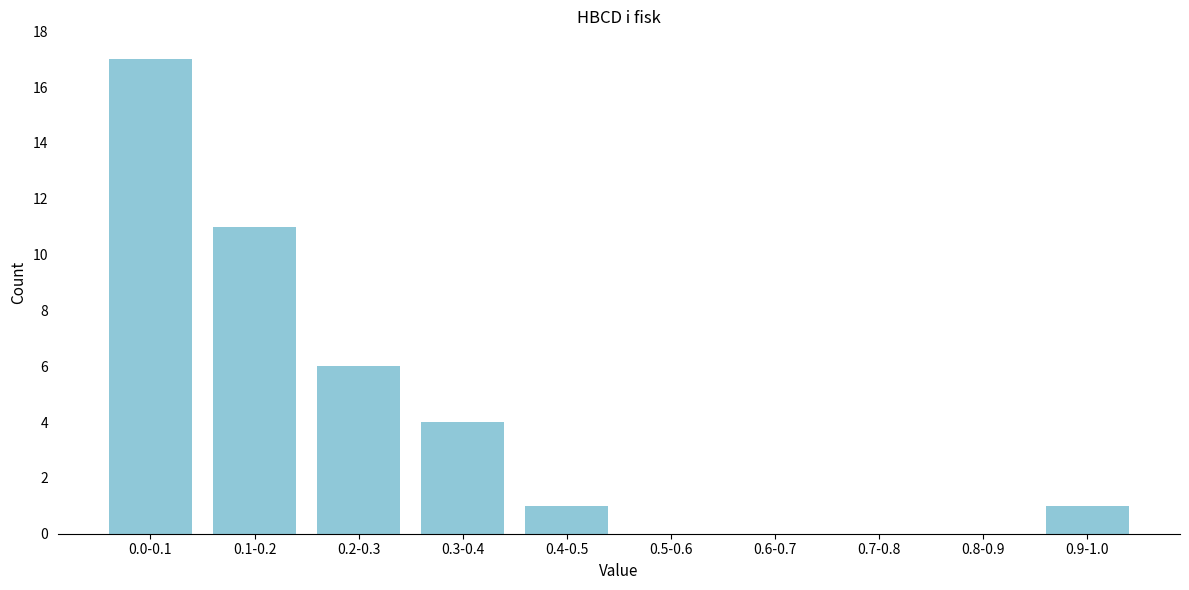

Reading left to right, extract all data points from this chart.

0.0-0.1=17	0.1-0.2=11	0.2-0.3=6	0.3-0.4=4	0.4-0.5=1	0.5-0.6=0	0.6-0.7=0	0.7-0.8=0	0.8-0.9=0	0.9-1.0=1